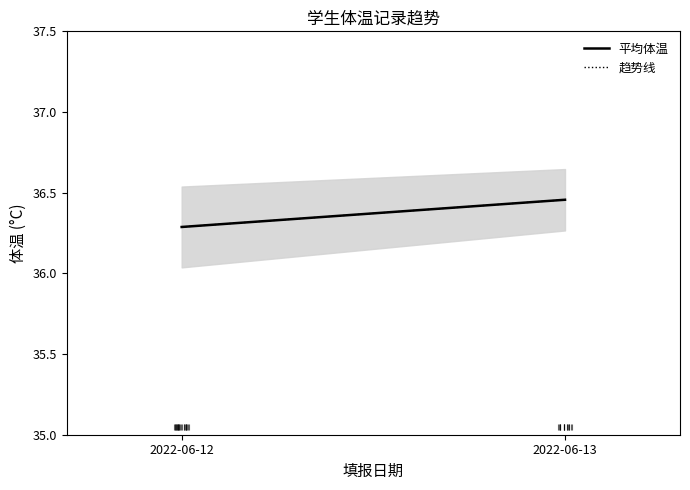

Reading left to right, what are all the values shown in this chart?

平均体温: 36.3	36.5
趋势线: 36.3	36.5